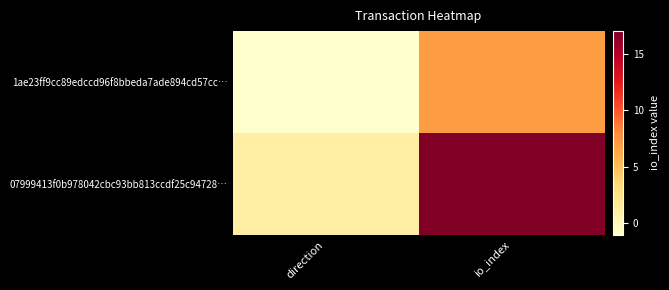

How many data points does each series have?

2